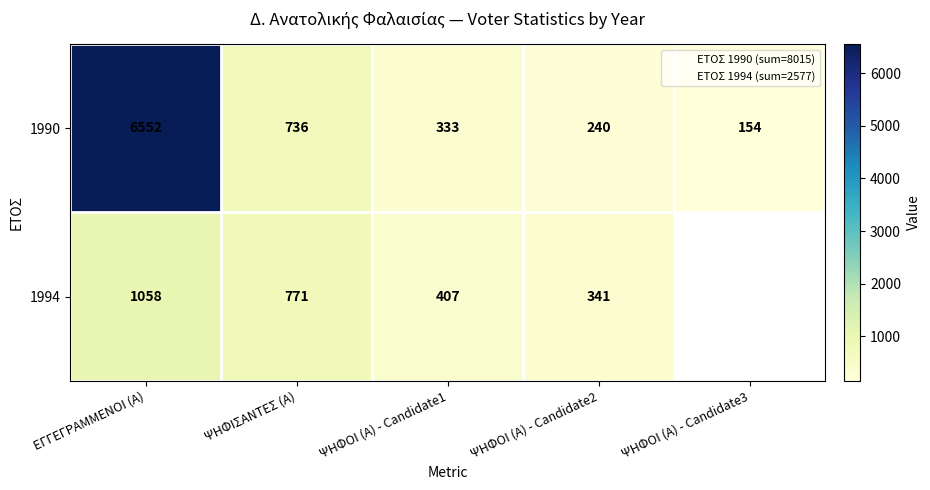

The 1990 series shows 379 at ΨΗΦΙΣΑΝΤΕΣ (Α). True or false?

False